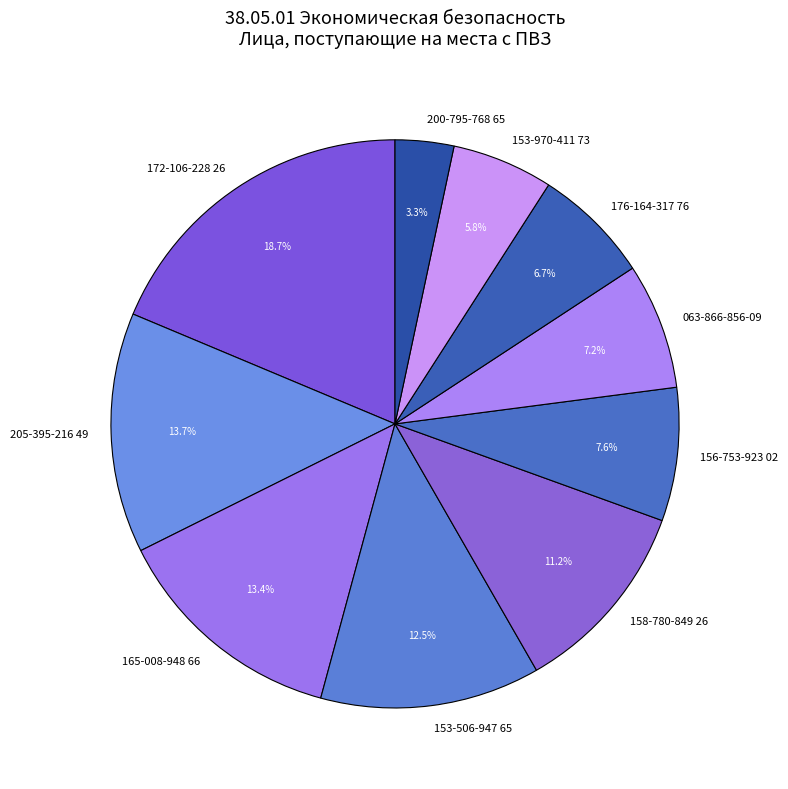

The 063-866-856-09 slice represents 20% of the pie. True or false?

False